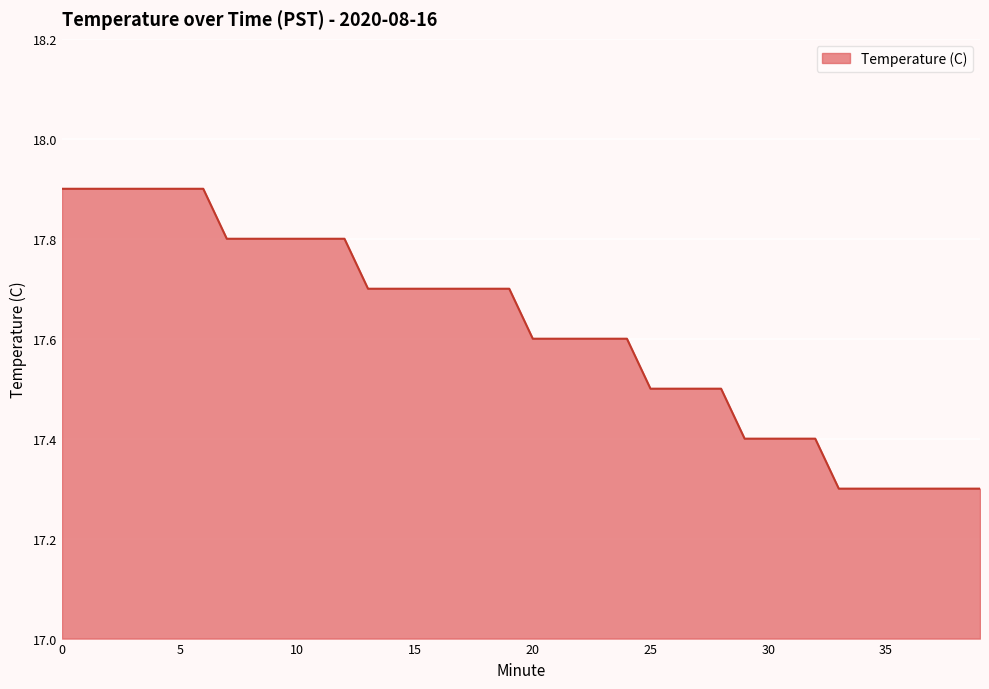

How many lines are shown in the chart?

1